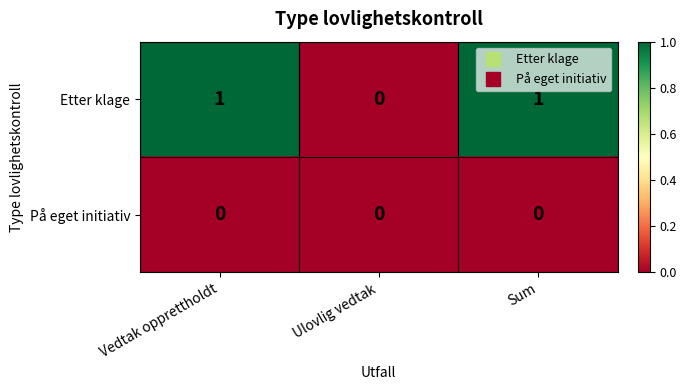

Count the number of data series in this chart.

2